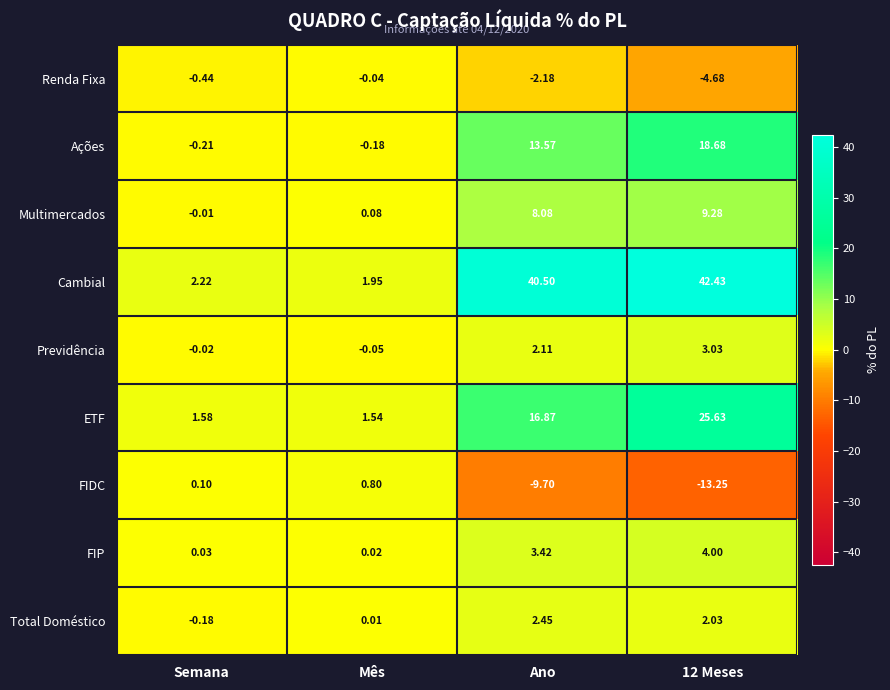

At which label does FIP first exceed 3?

Ano